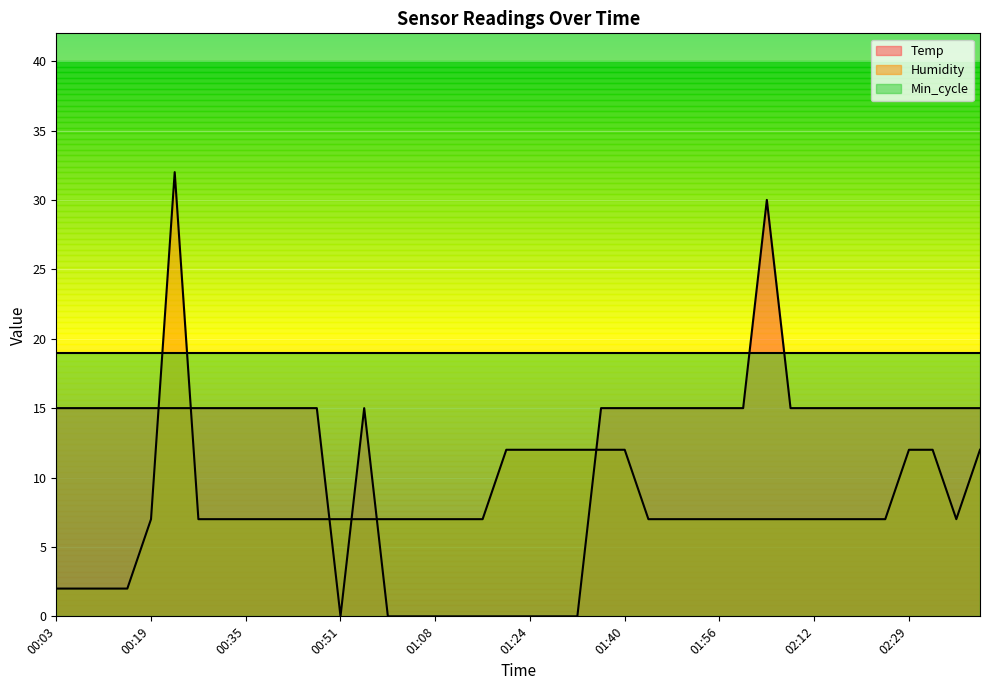

Between which two adjacent categories do Temp and Humidity first intersect?

00:19 and 00:23